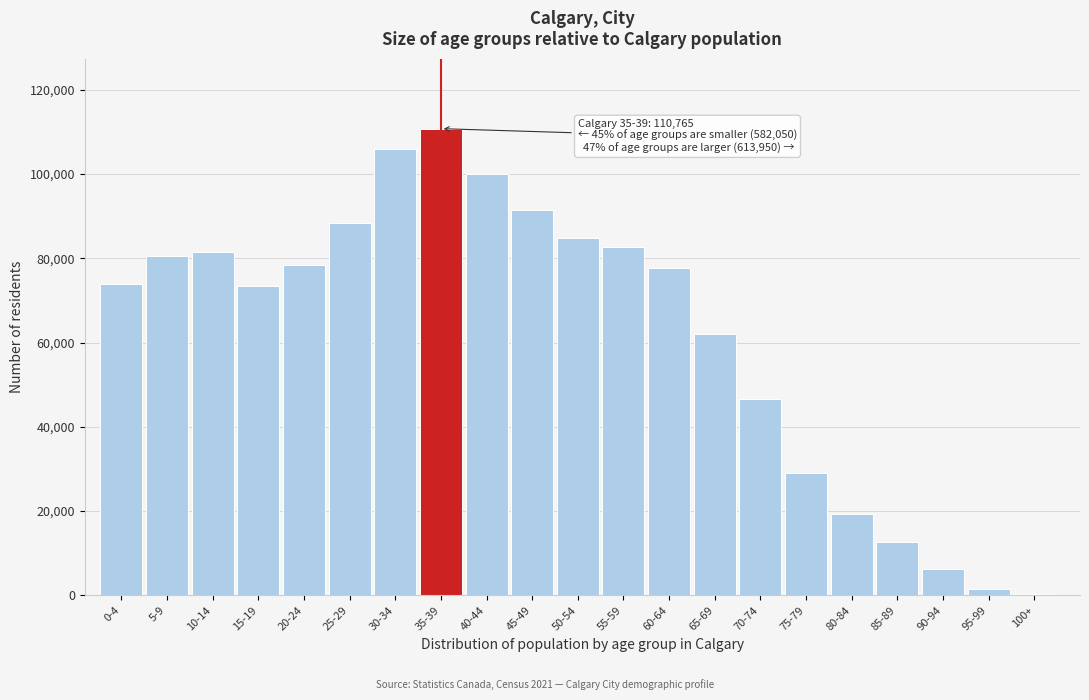

What is the maximum value shown in the chart?

110765